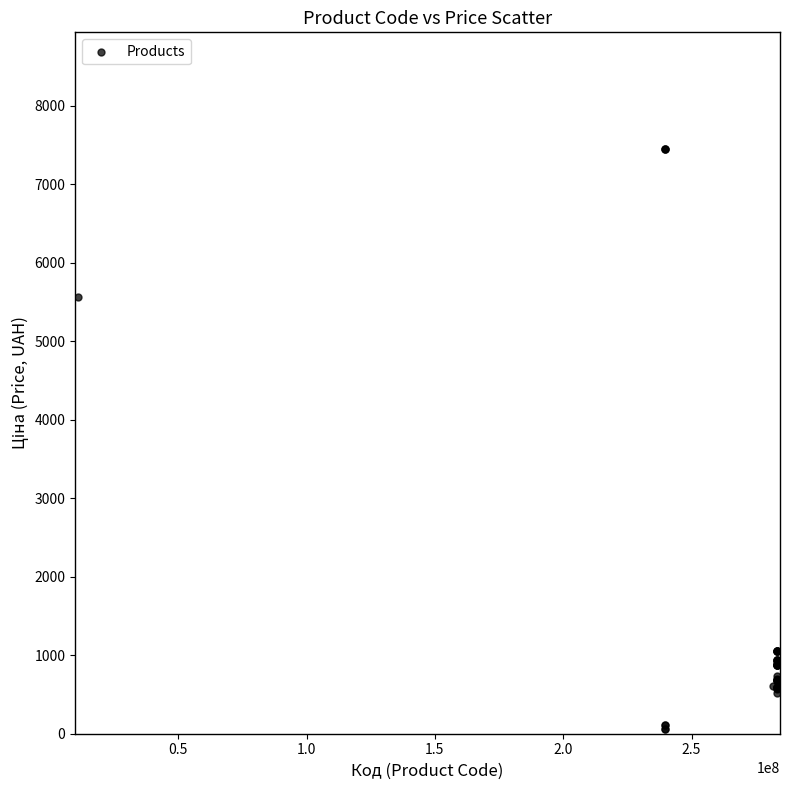

What Y value in the scatter plot is closest to 3750?

5560.3